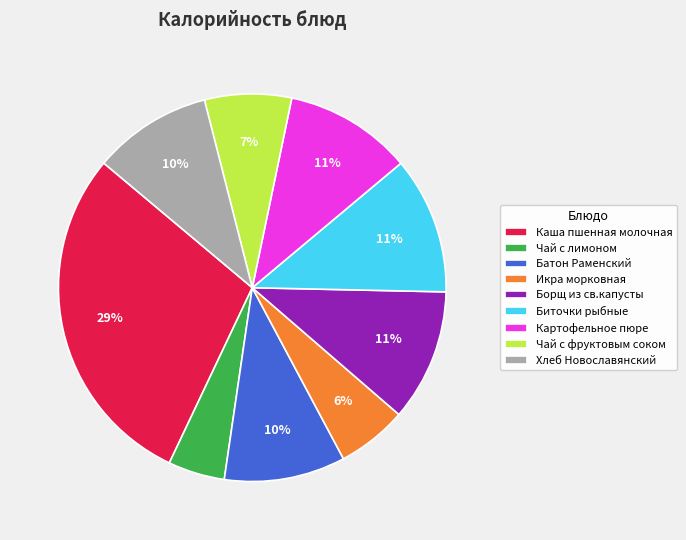

True or false: Хлеб Новославянский accounts for 22% of the total.

False